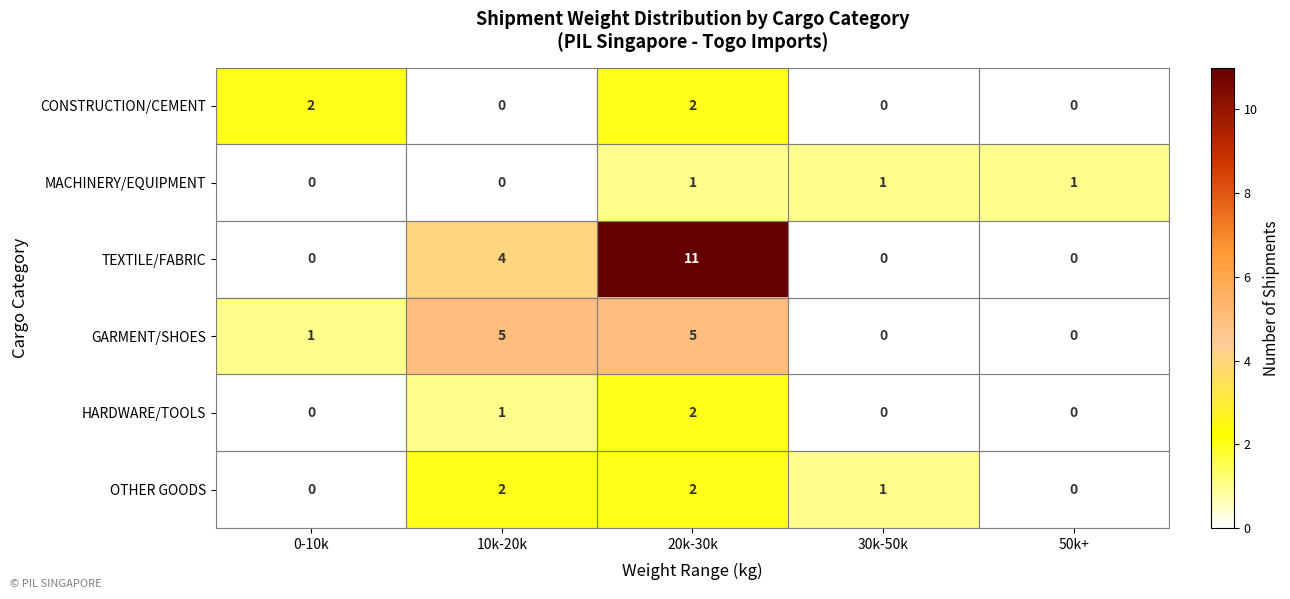

The value of GARMENT/SHOES at 10k-20k is 5. True or false?

True